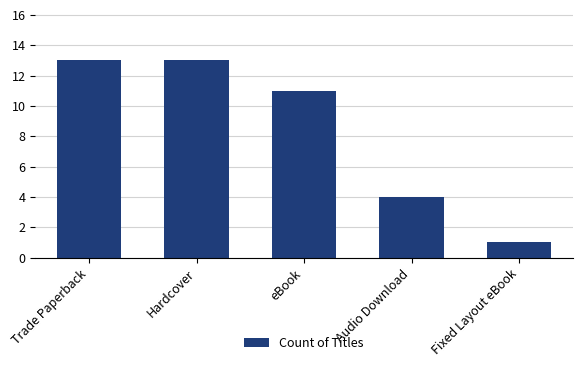

What is the difference between the maximum and minimum values?

12